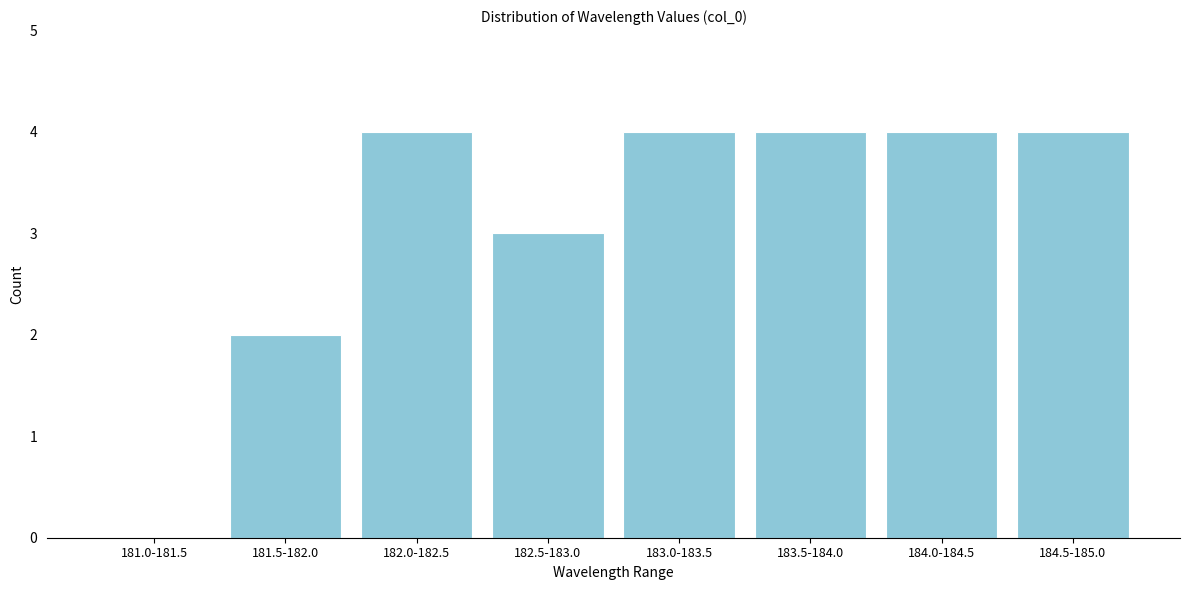

Reading left to right, extract all data points from this chart.

181.0-181.5=0	181.5-182.0=2	182.0-182.5=4	182.5-183.0=3	183.0-183.5=4	183.5-184.0=4	184.0-184.5=4	184.5-185.0=4